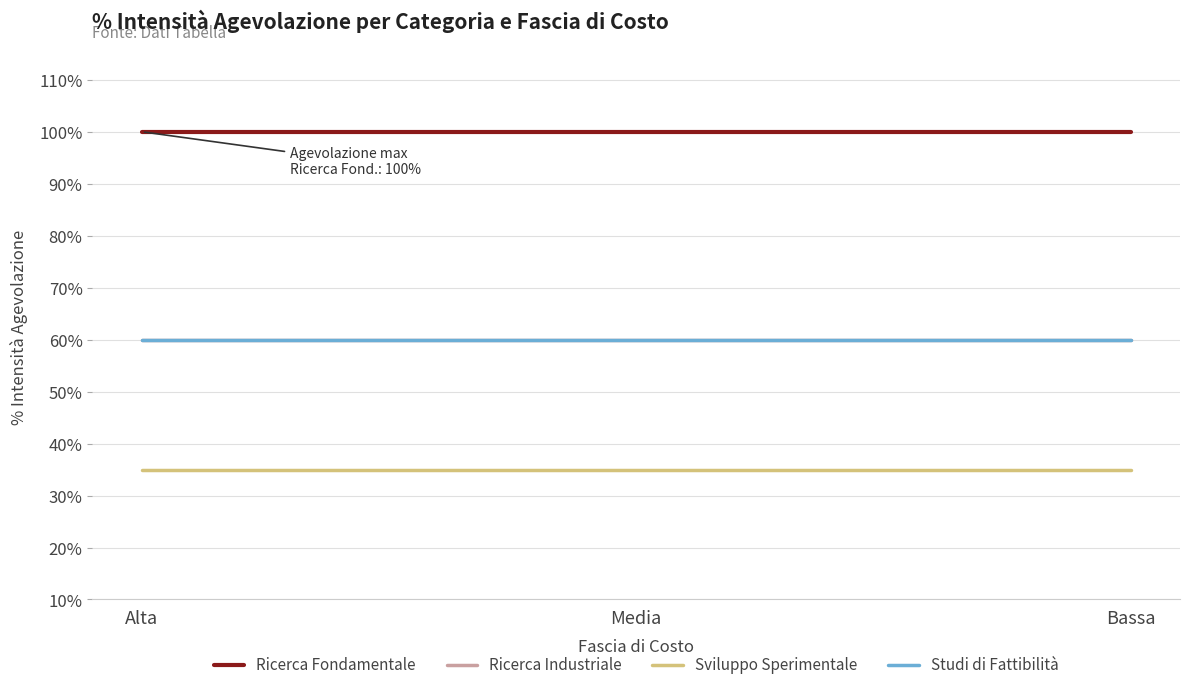

Does the chart have visible grid lines?

Yes